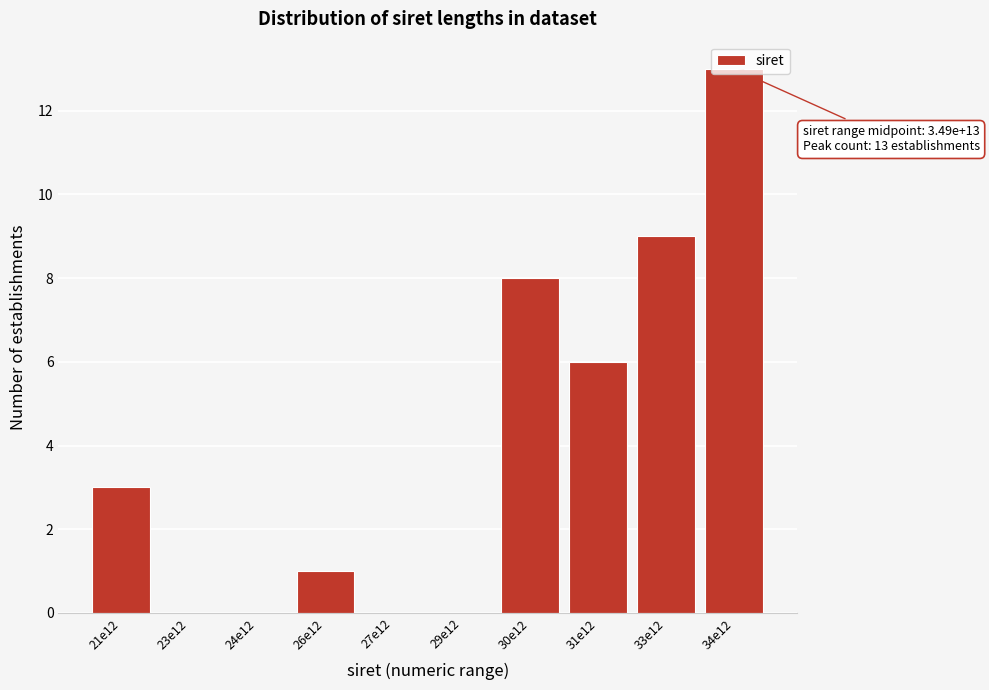

What is the greatest value displayed?

13